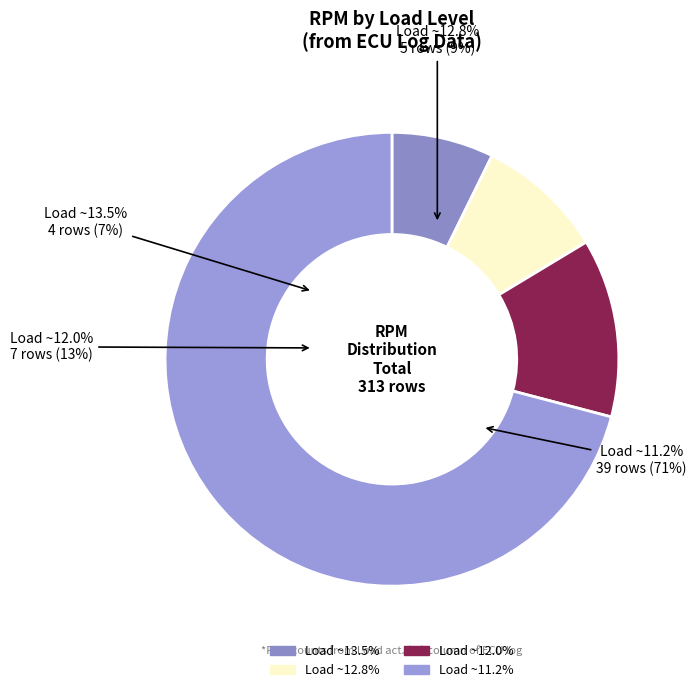

Does Gear 4 (Load ~13.5%) represent more than half of the total?

No